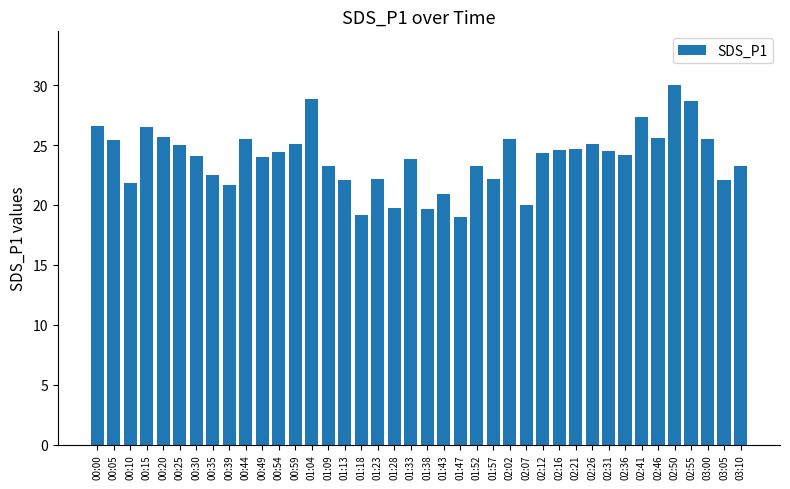

What is the change in value from 00:35 to 02:31?

+2.0